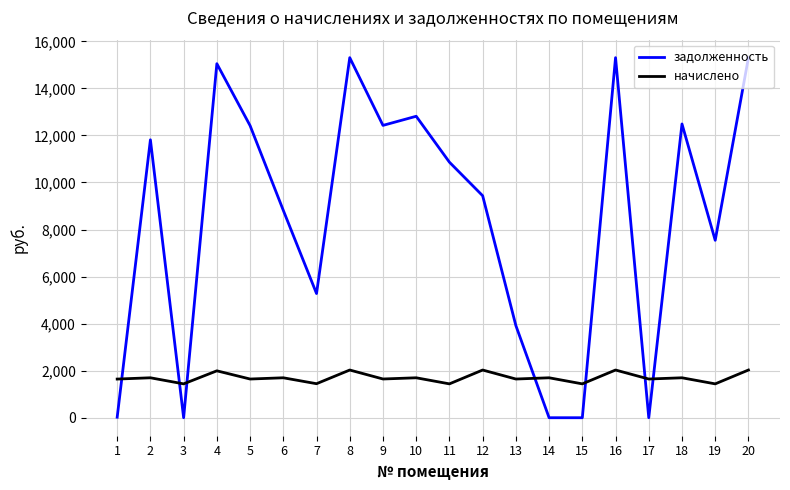

What is the sum of all задолженность values?

168795.2